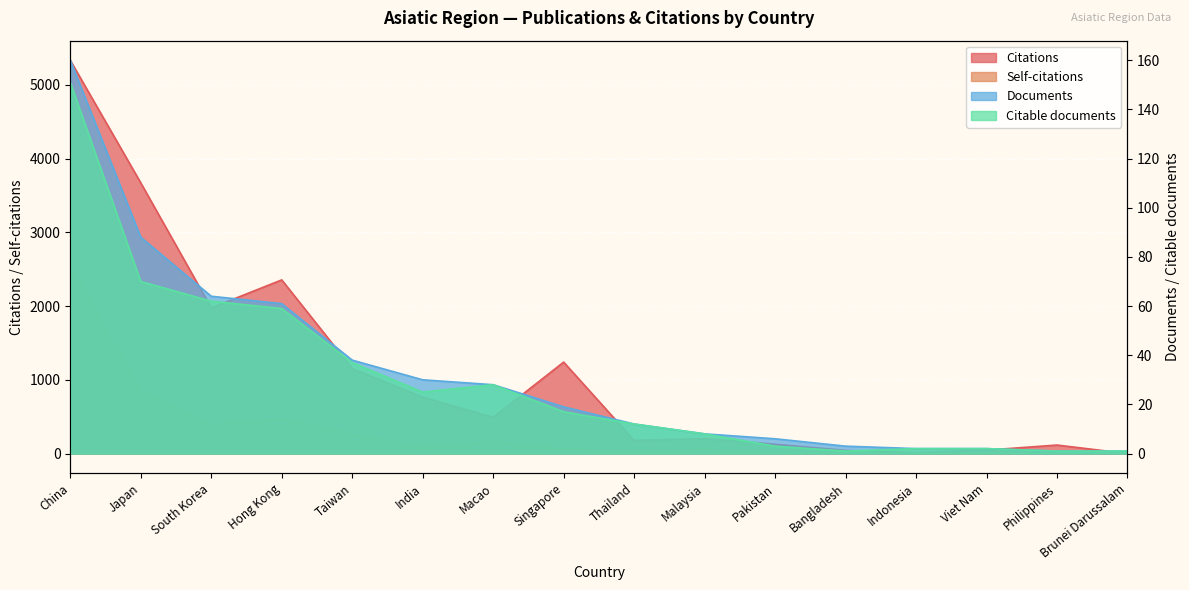

Reading left to right, extract all data points from this chart.

Citations: China=5333	Japan=3671	South Korea=1975	Hong Kong=2355	Taiwan=1153	India=765	Macao=490	Singapore=1240	Thailand=178	Malaysia=202	Pakistan=126	Bangladesh=43	Indonesia=12	Viet Nam=46	Philippines=115	Brunei Darussalam=0
Self-citations: China=2547	Japan=837	South Korea=392	Hong Kong=471	Taiwan=262	India=82	Macao=157	Singapore=63	Thailand=27	Malaysia=54	Pakistan=12	Bangladesh=11	Indonesia=3	Viet Nam=6	Philippines=5	Brunei Darussalam=0
Documents: China=160	Japan=88	South Korea=64	Hong Kong=61	Taiwan=38	India=30	Macao=28	Singapore=19	Thailand=12	Malaysia=8	Pakistan=6	Bangladesh=3	Indonesia=2	Viet Nam=2	Philippines=1	Brunei Darussalam=1
Citable documents: China=151	Japan=70	South Korea=62	Hong Kong=59	Taiwan=37	India=25	Macao=28	Singapore=17	Thailand=12	Malaysia=8	Pakistan=3	Bangladesh=1	Indonesia=2	Viet Nam=2	Philippines=1	Brunei Darussalam=1